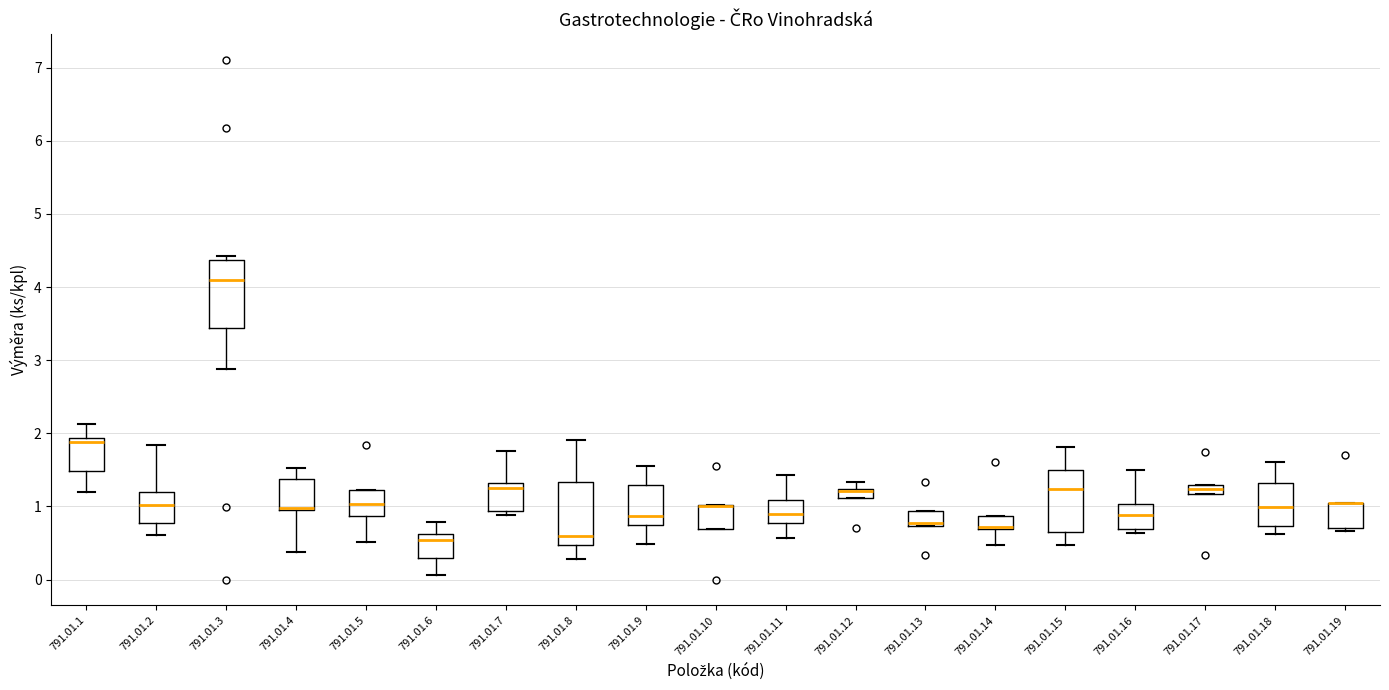

Where is the upper edge of the box for 791.01.11 on the y-axis? The values are not printed on the chart, so give them approximately, as read against the axis.

1.1